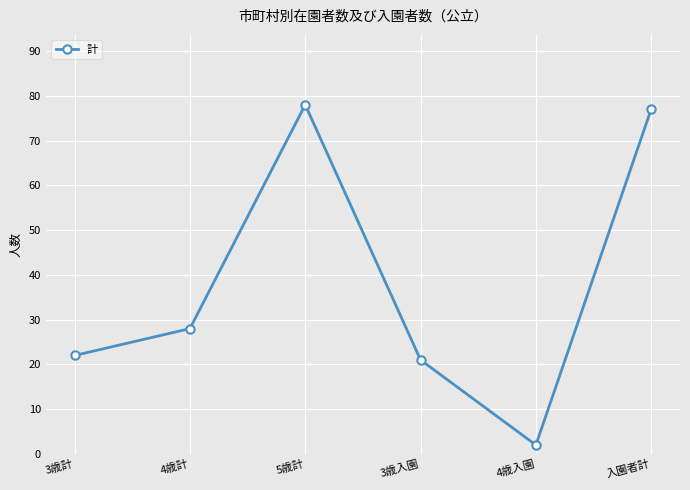

What is the difference between the values at 3歳入園 and 4歳入園?

19